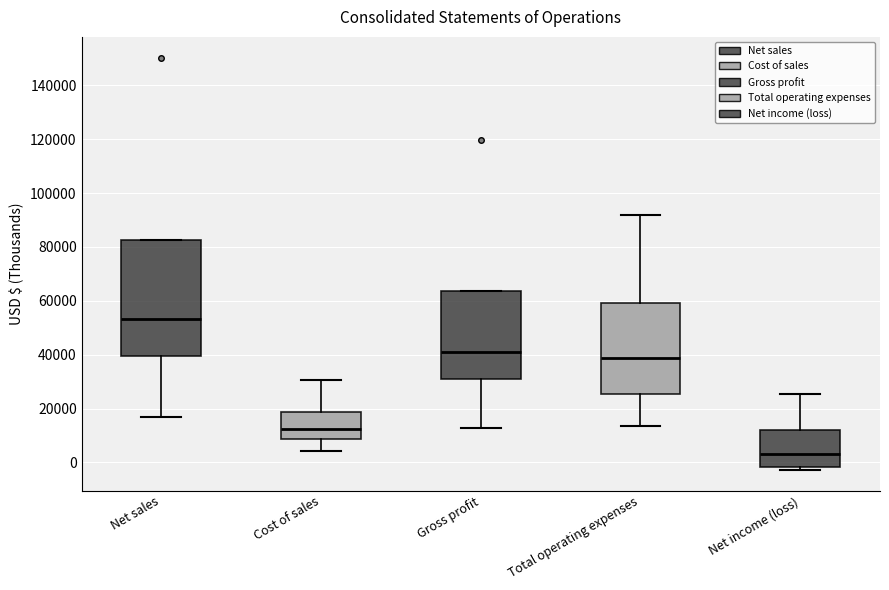

Reading left to right, transcribe this box plot: for each box, give where its median line is, the range the box spans, and where its two whiskers end, as read against the y-axis. The values are not printed on the chart, so give them approximately, as read against the axis.

Net sales: median 54000, box 40000 to 82000, whiskers 18000 to 82000
Cost of sales: median 12000, box 8000 to 18000, whiskers 4000 to 30000
Gross profit: median 40000, box 32000 to 64000, whiskers 12000 to 64000
Total operating expenses: median 38000, box 26000 to 60000, whiskers 14000 to 92000
Net income (loss): median 4000, box -2000 to 12000, whiskers -2000 (just below the box's lower edge) to 26000